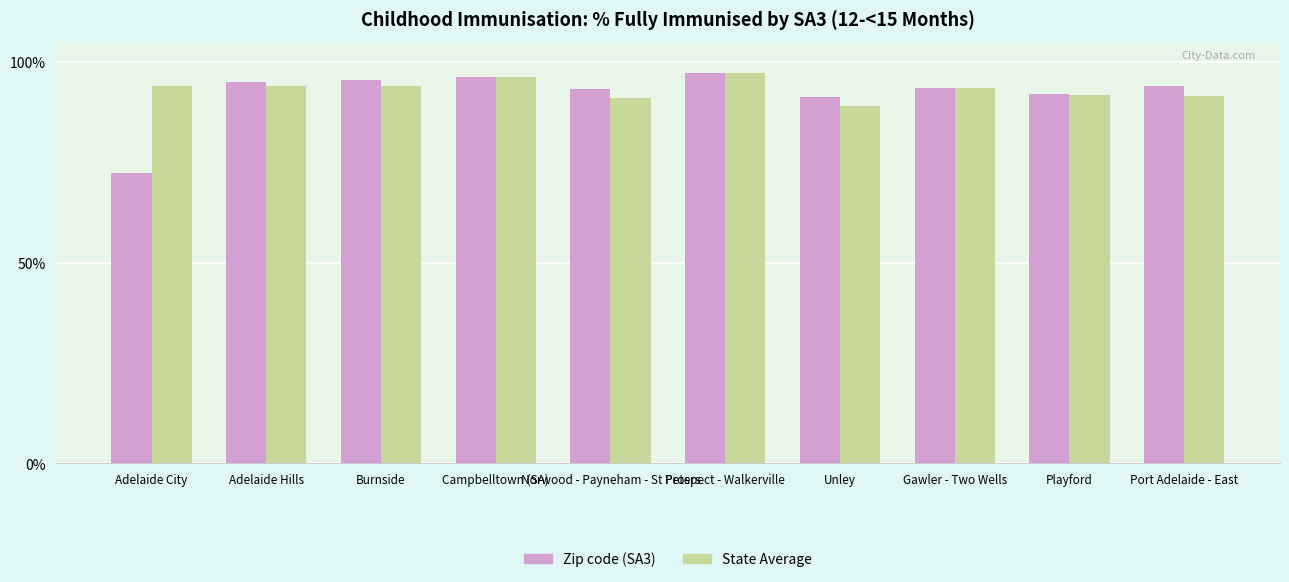

What is the approximate value of State Average at Adelaide Hills?

94.0